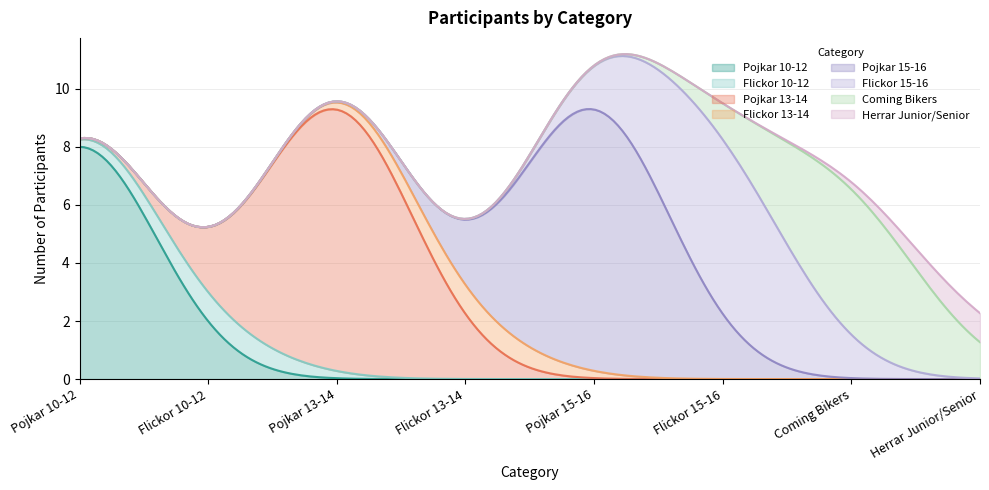

Which series changed the most between Pojkar 10-12 and Flickor 13-14?

Pojkar 10-12